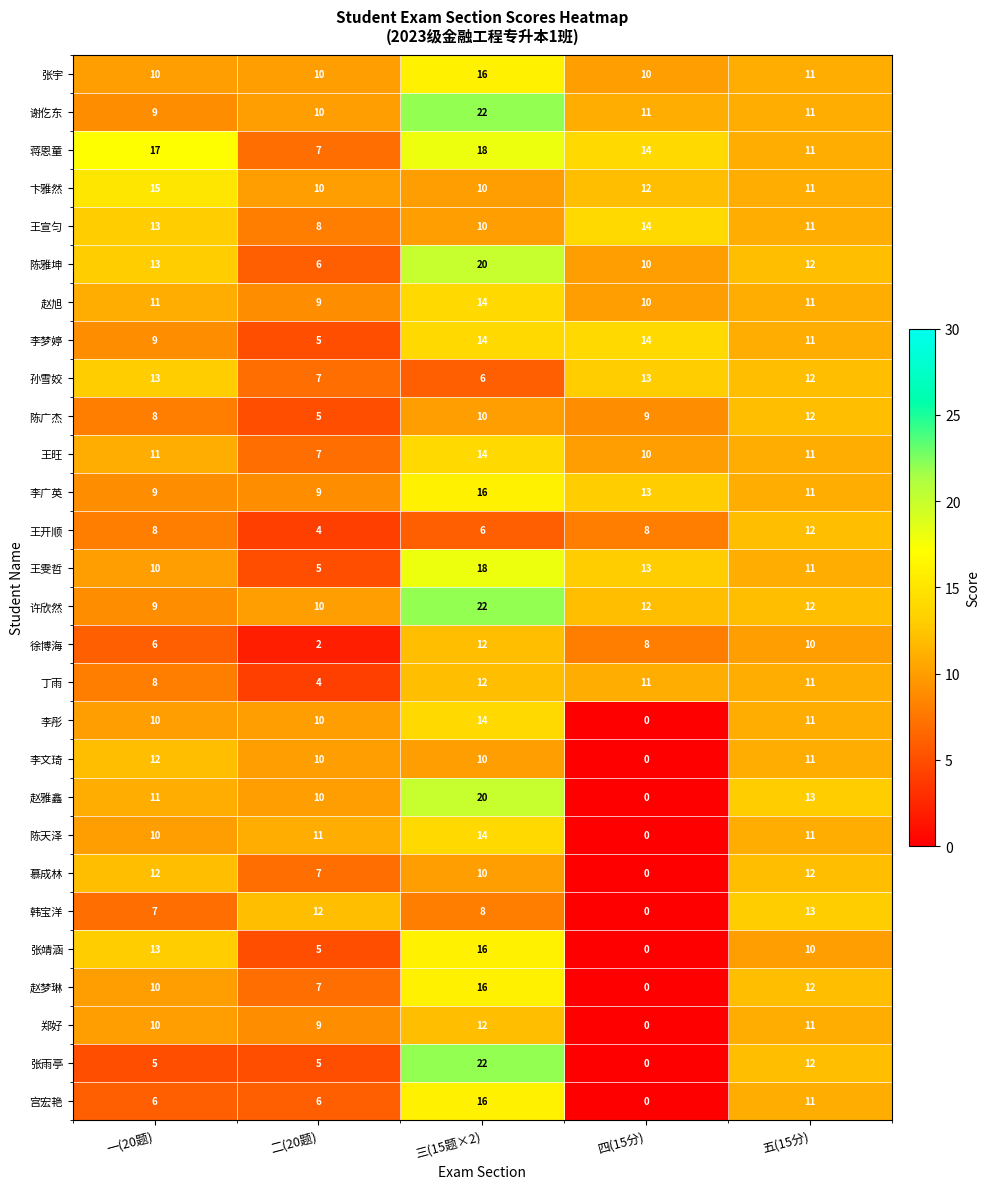

What value does the 李彤 series have at 五(15分)?

11